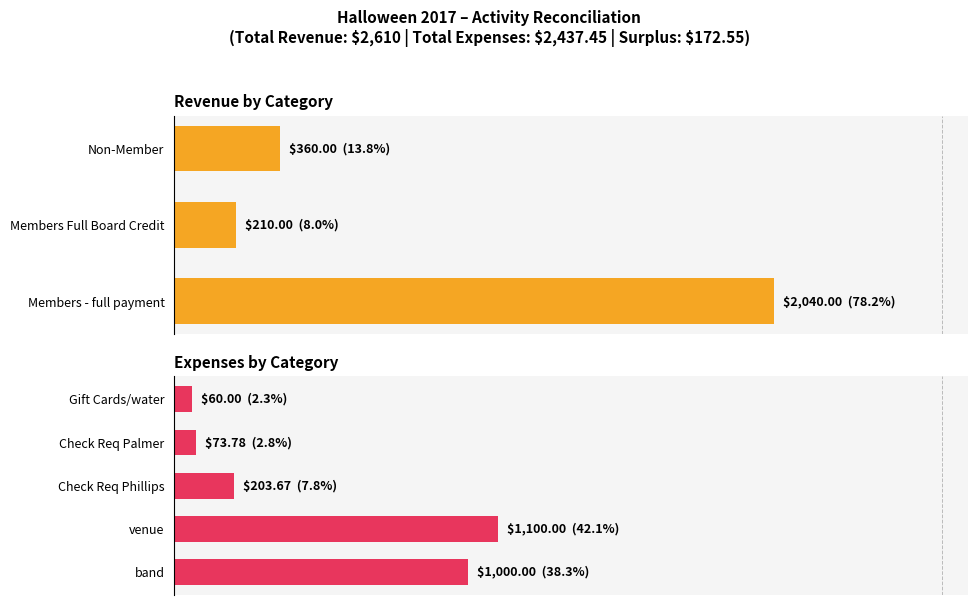

The Expense series shows 496.1 at Deposit #2. True or false?

False